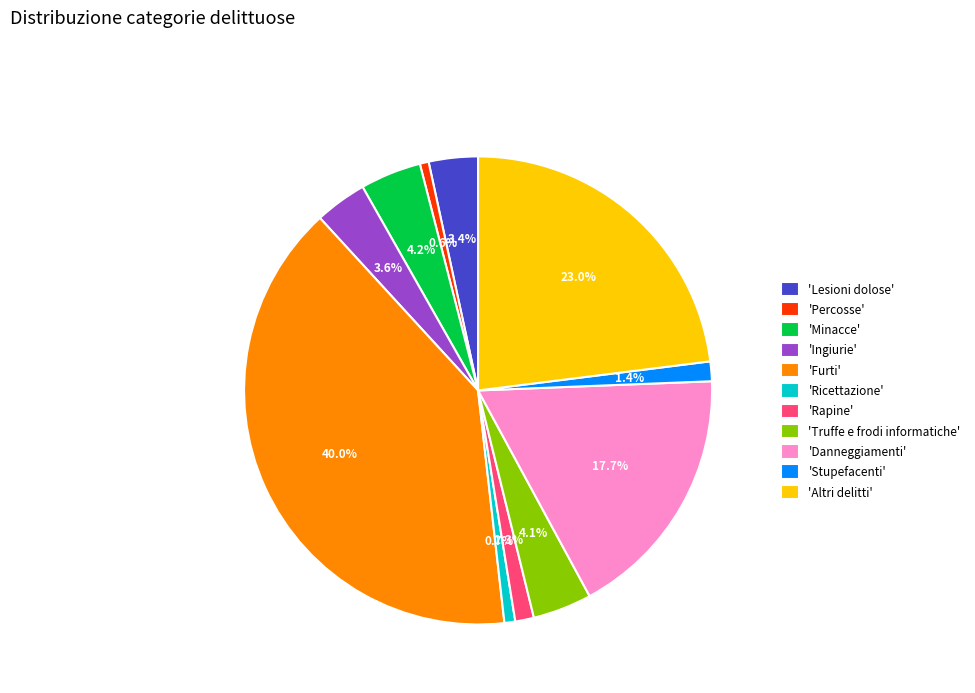

Is there a majority slice in this chart?

No